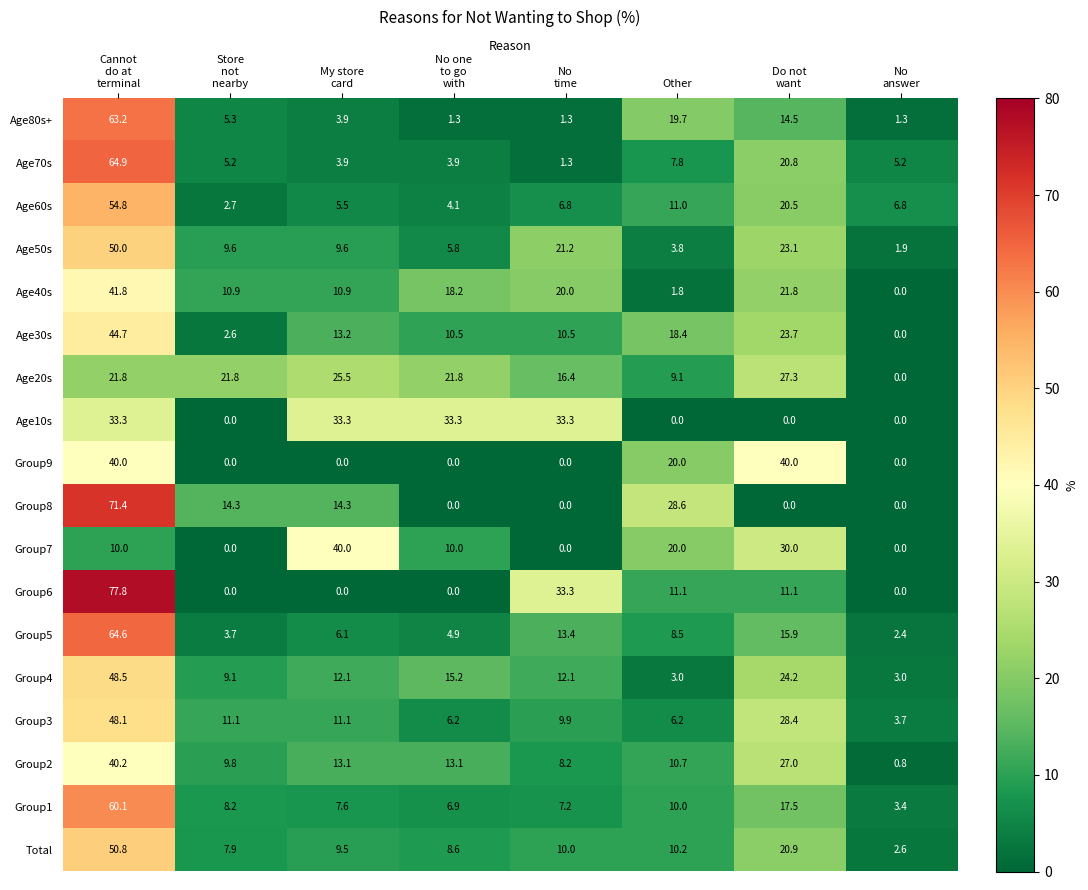

Which series has the largest range (max minus min)?

Group6